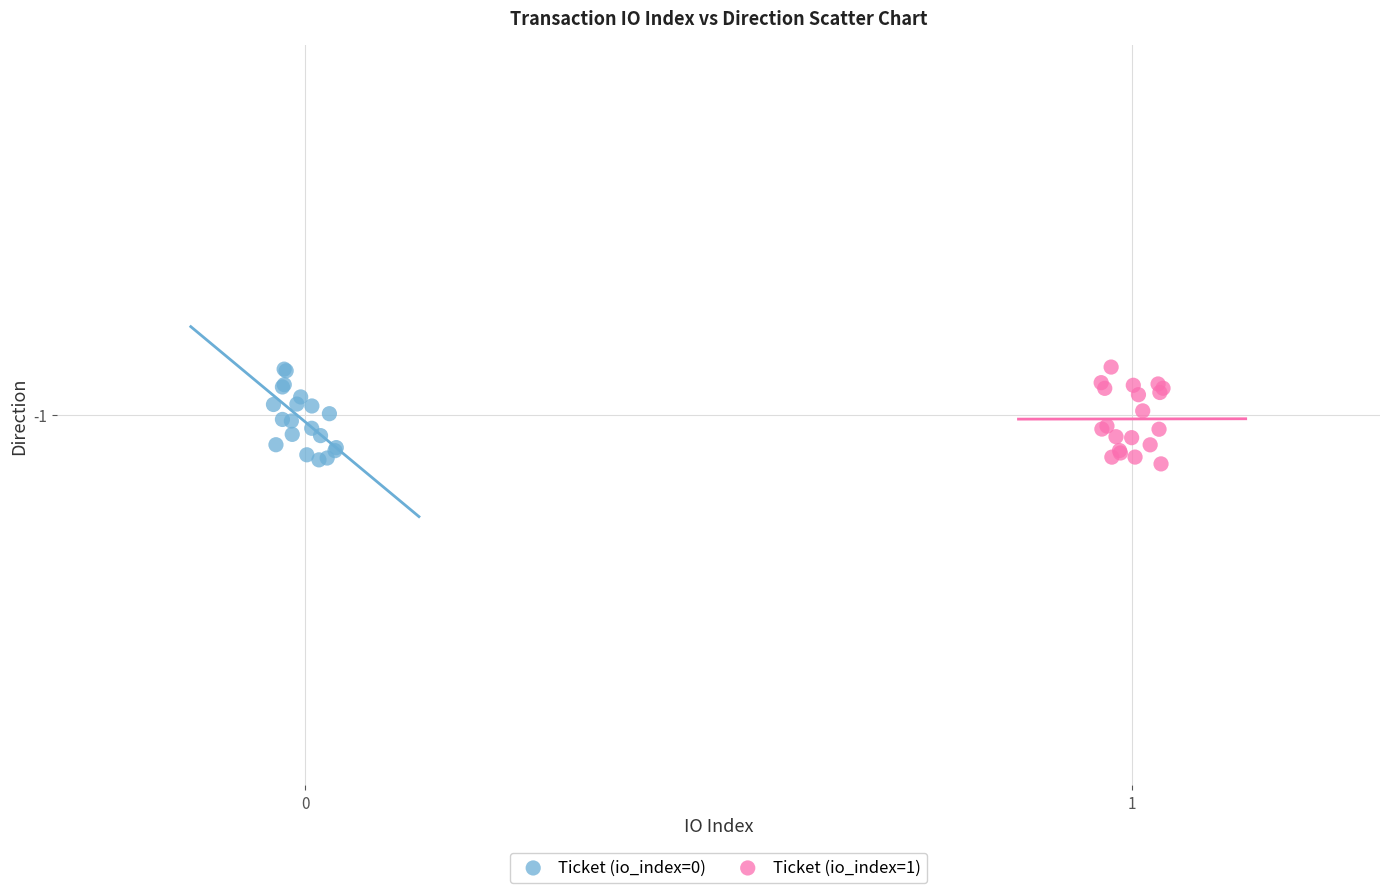

What are all the series names shown in the legend?

Ticket (io_index=0), Ticket (io_index=1)